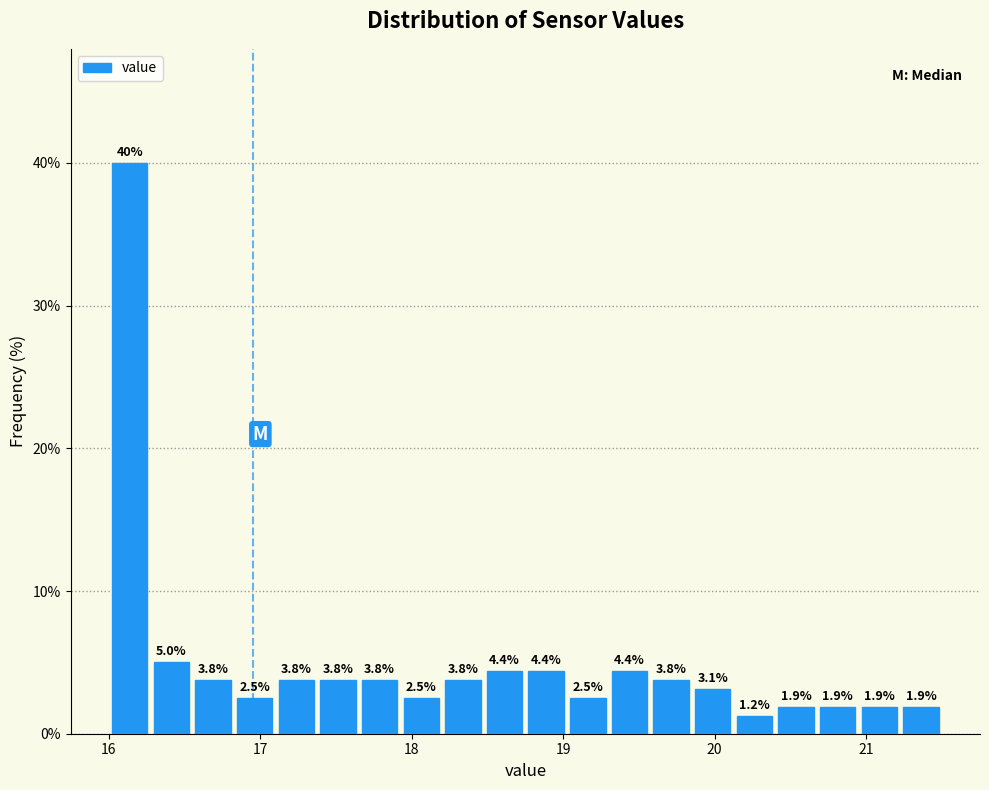

Read against the x-axis, roughly where is the centre of the tallest bar?

16.1